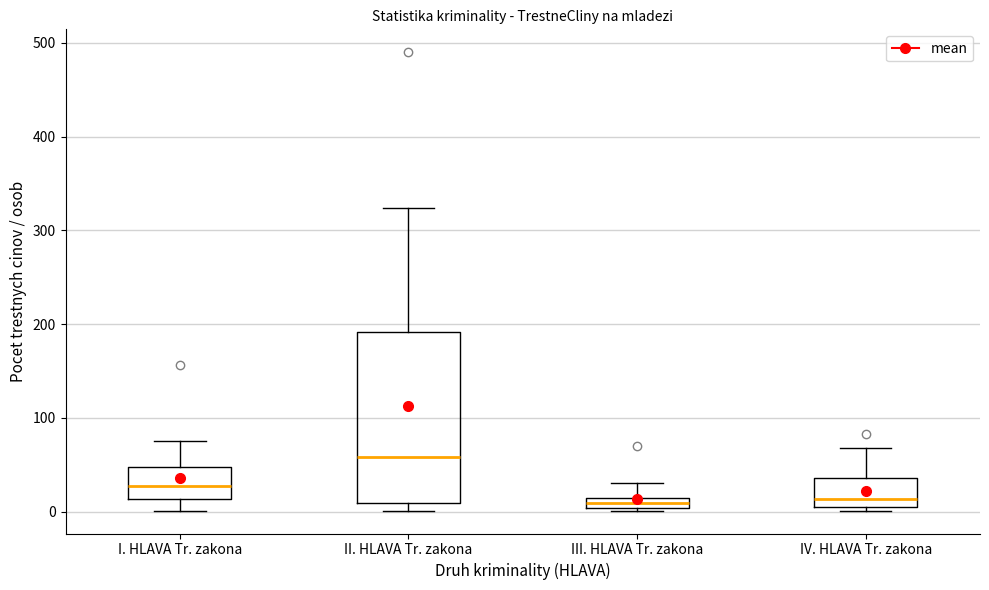

Which box's median line is the highest?

II. HLAVA Tr. zakona